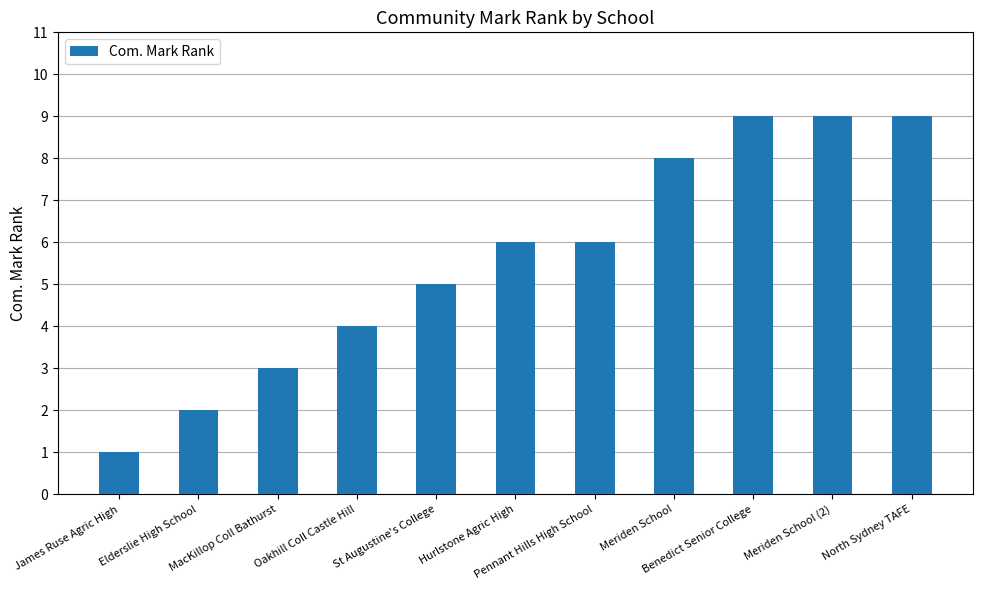

What is the average value?

6